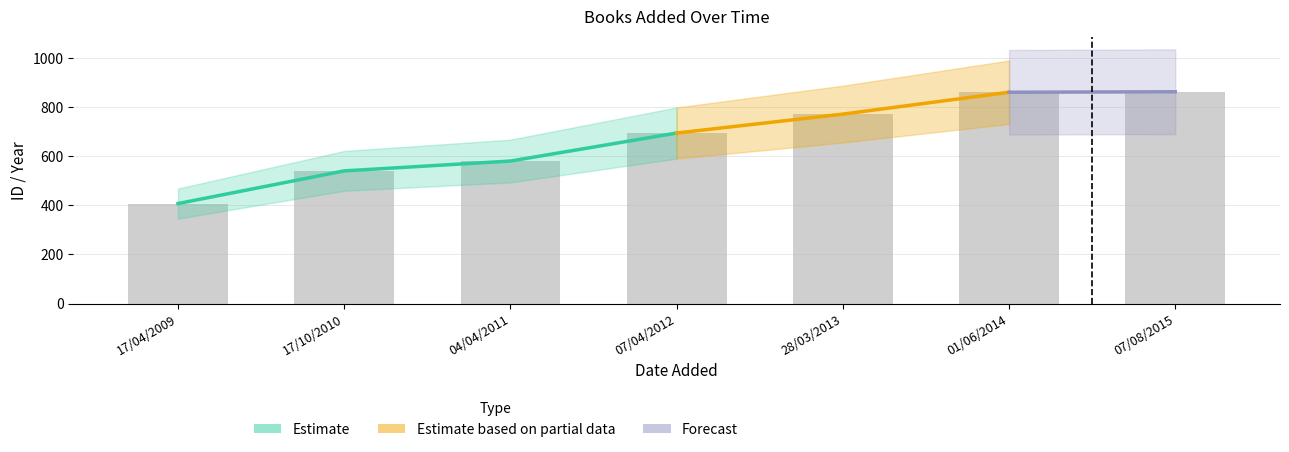

Read the value at 01/06/2014, to the nearest 10.

860